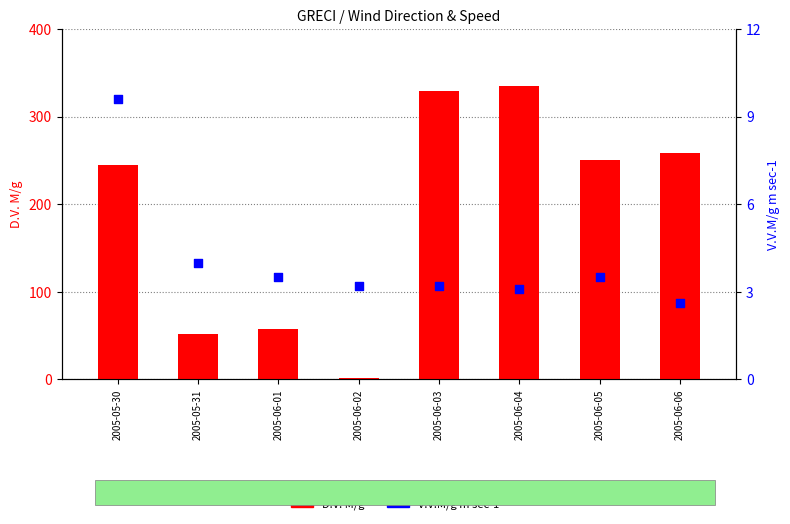

Is the value of D.V. M/g at 2005-06-04 greater than the value of V.V.M/g m sec-1 at 2005-06-06?

Yes